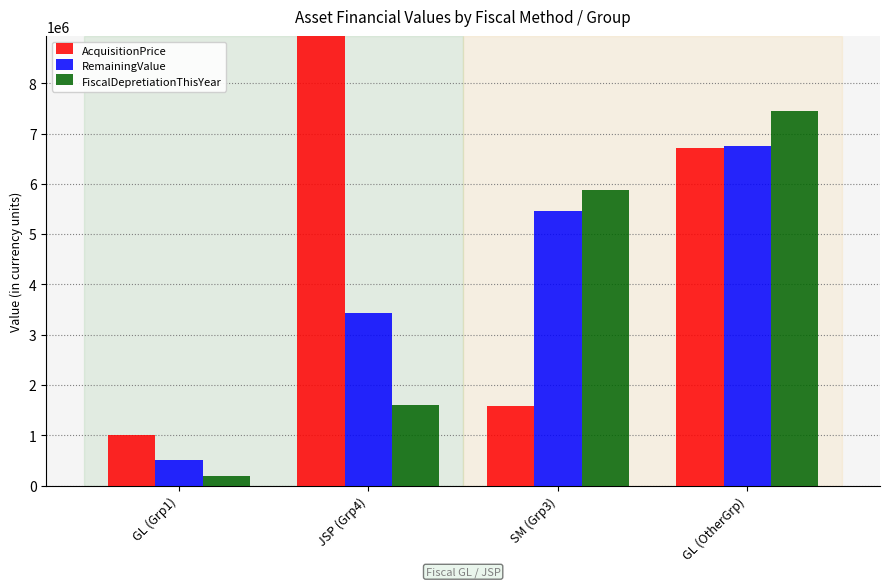

What are all the series names shown in the legend?

AcquisitionPrice, RemainingValue, FiscalDepretiationThisYear